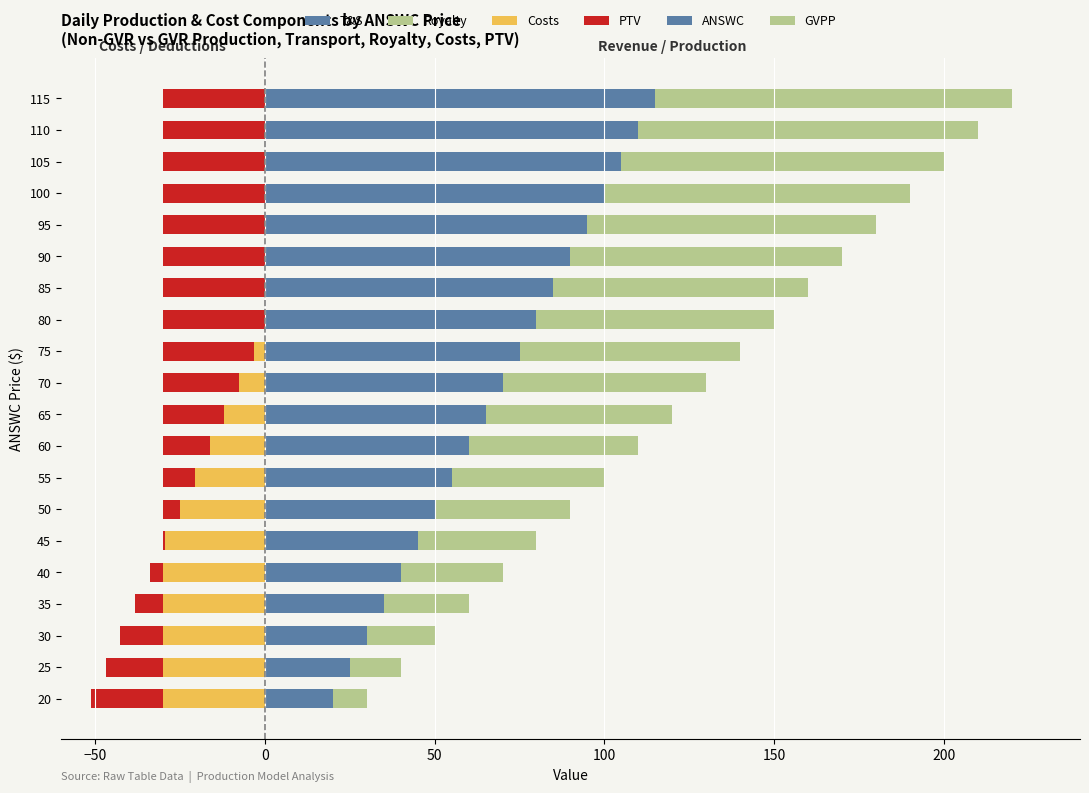

Rank the series at 50 from highest to lowest value.

ANSWC, GVPP, T&S, Costs, Royalty, PTV